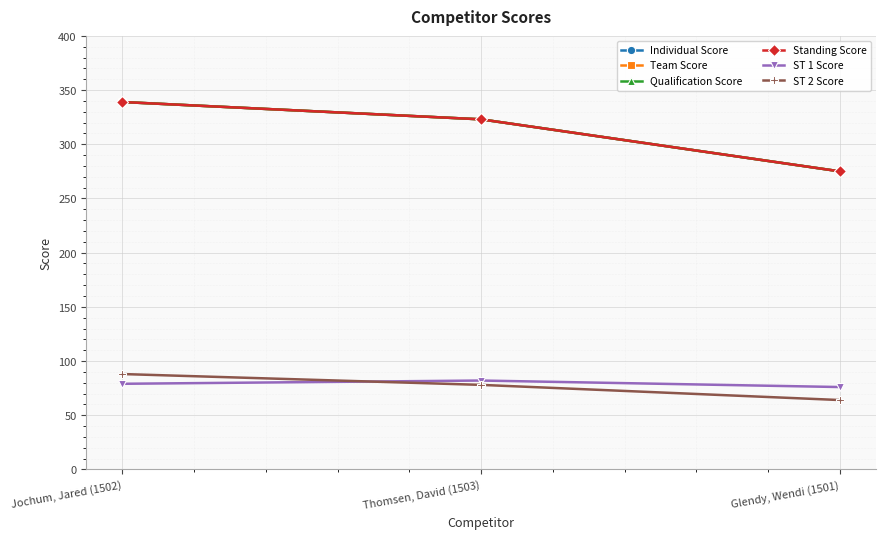

Read the ST 2 Score value at Thomsen, David (1503), to the nearest 10.

80